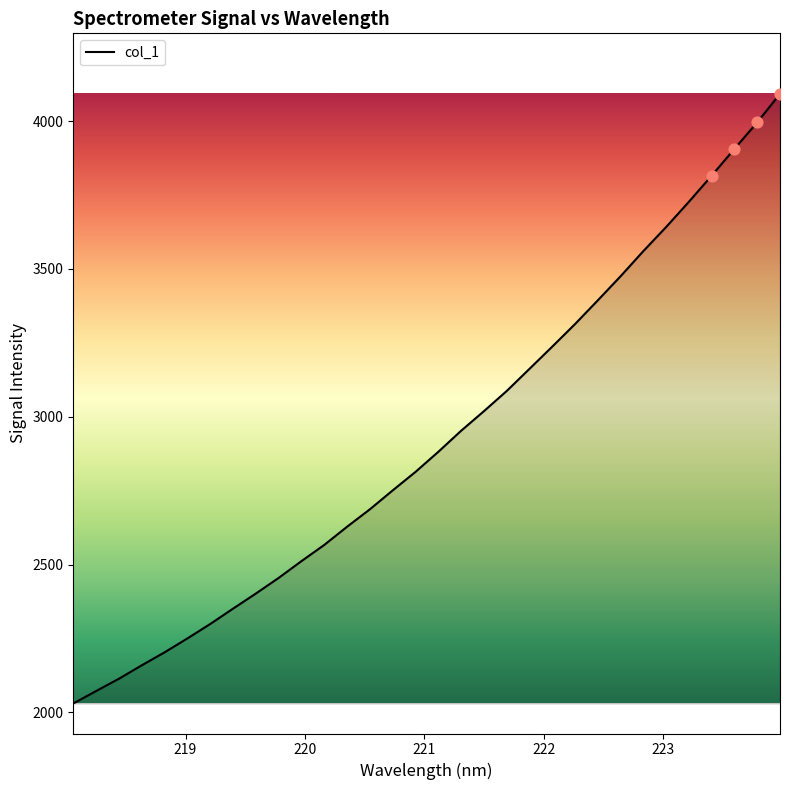

Approximately how many times larger is the value at 219.2067 compared to 221.3083?

0.8